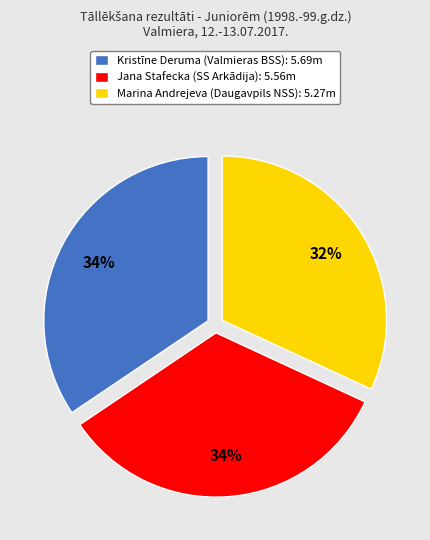

To the nearest percent, what is the difference between the Jana Stafecka (SS Arkādija) and Marina Andrejeva (Daugavpils NSS) slice percentages?

2%